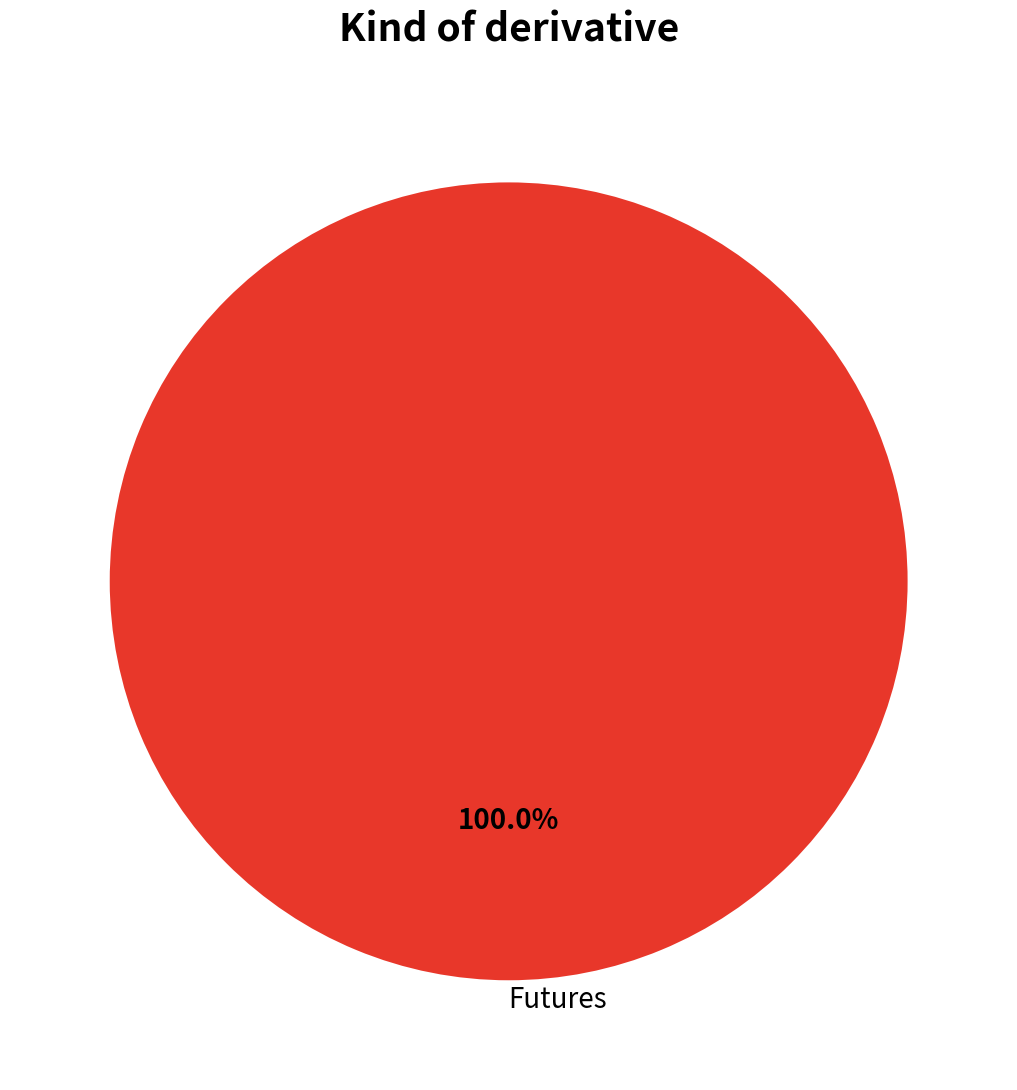

Does any single category account for the majority?

Yes